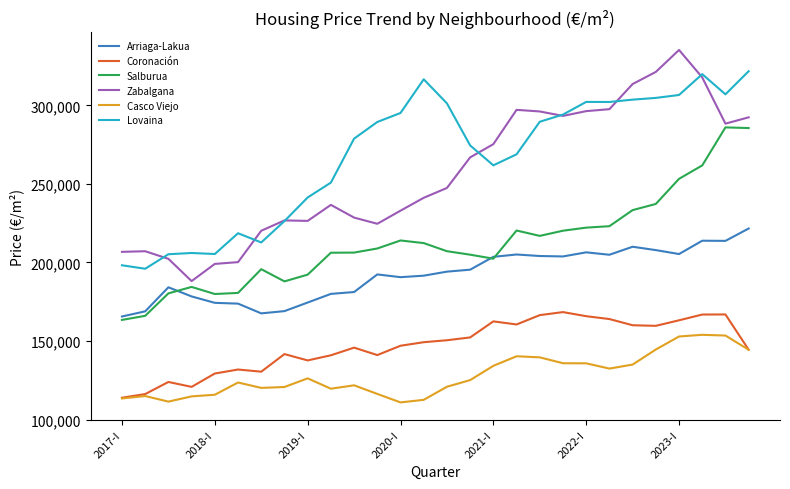

List the series in order of their peak value, lowest first.

Casco Viejo, Coronación, Arriaga-Lakua, Salburua, Lovaina, Zabalgana